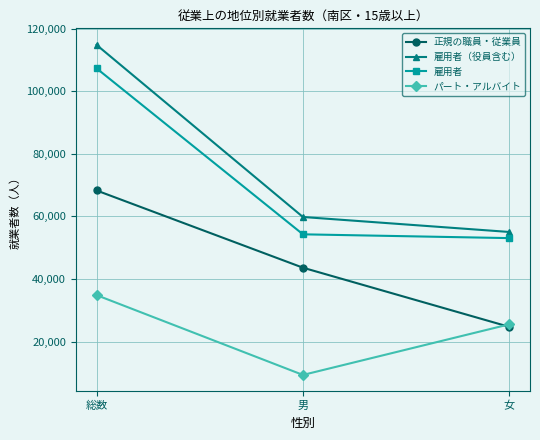

How many data points in 正規の職員・従業員 are less than 43612?

1